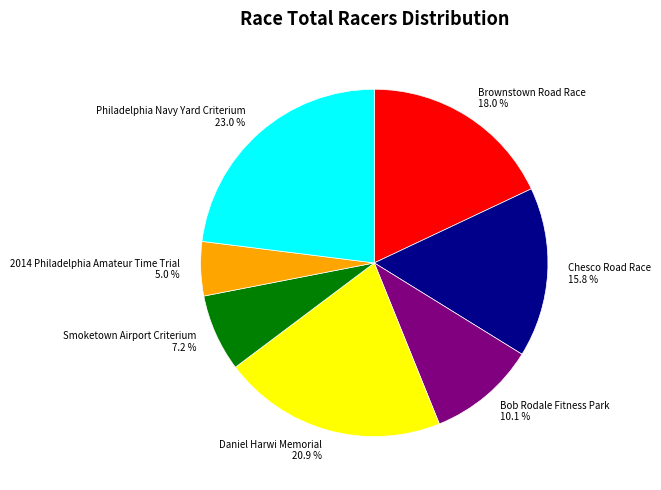

What is the ratio of the value at Daniel Harwi Memorial to the value at Chesco Road Race?

1.3